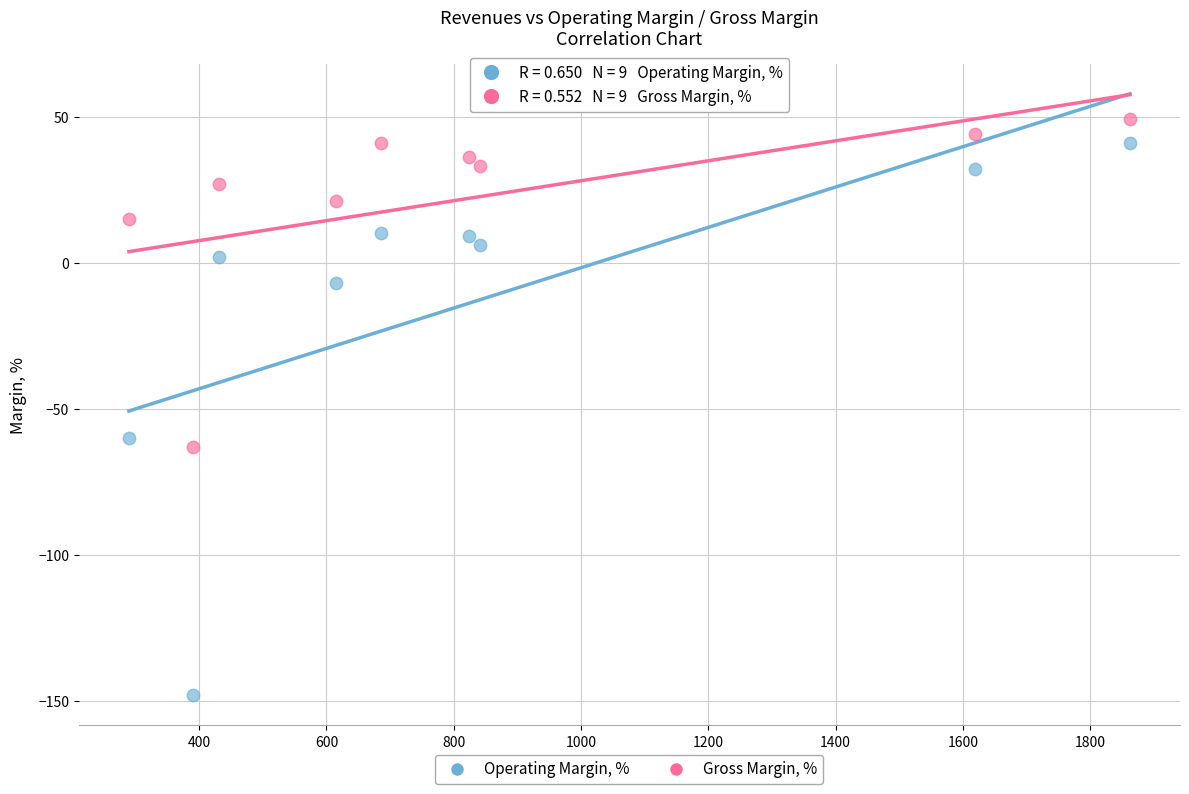

What are all the series names shown in the legend?

Operating Margin, %, Gross Margin, %